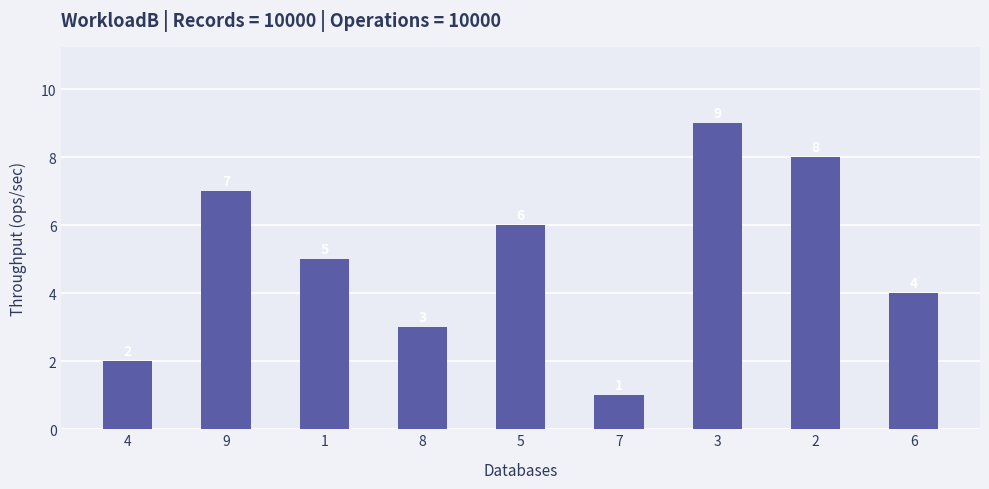

Read the value at 5.

6